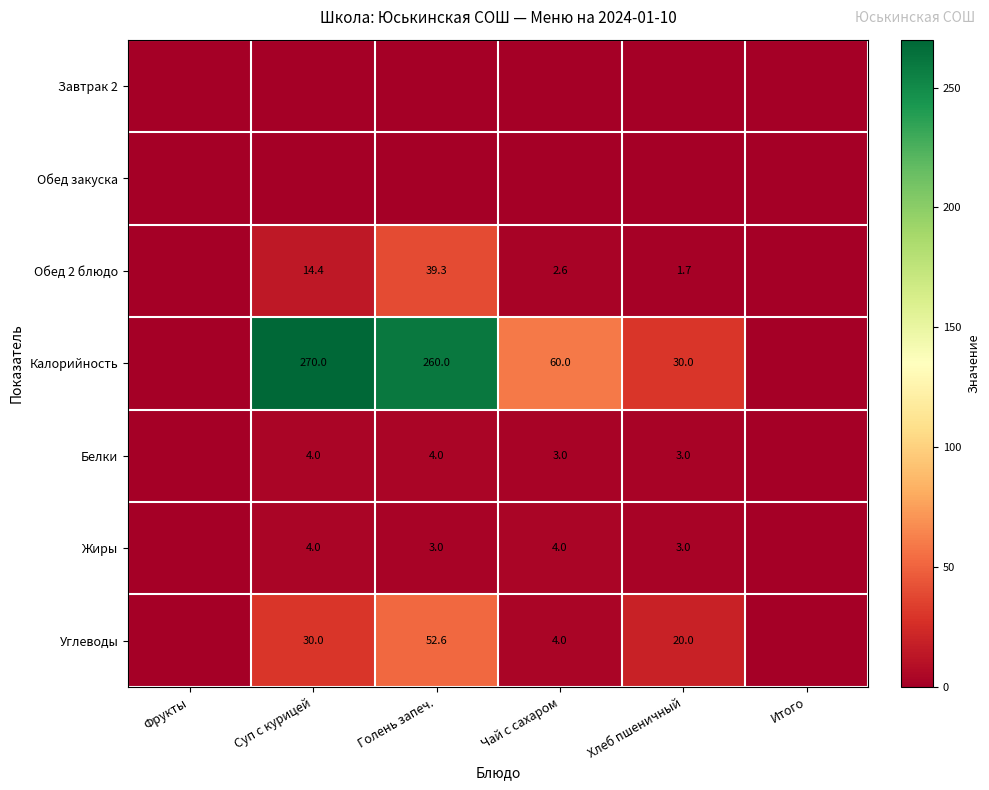

Is it true that Углеводы equals 4.0 at Чай с сахаром?

True